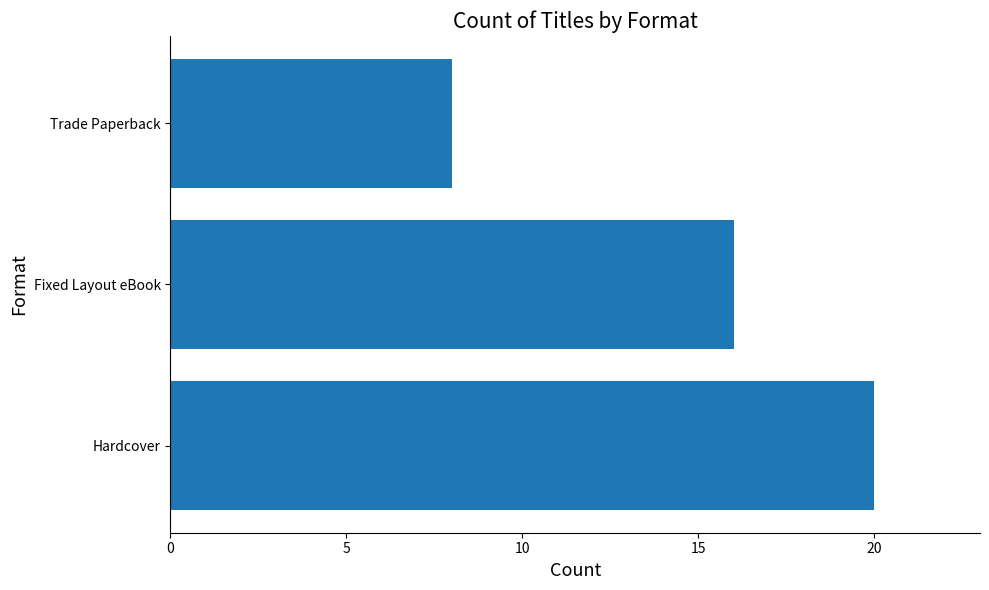

Reading bottom to top, extract all data points from this chart.

20	16	8